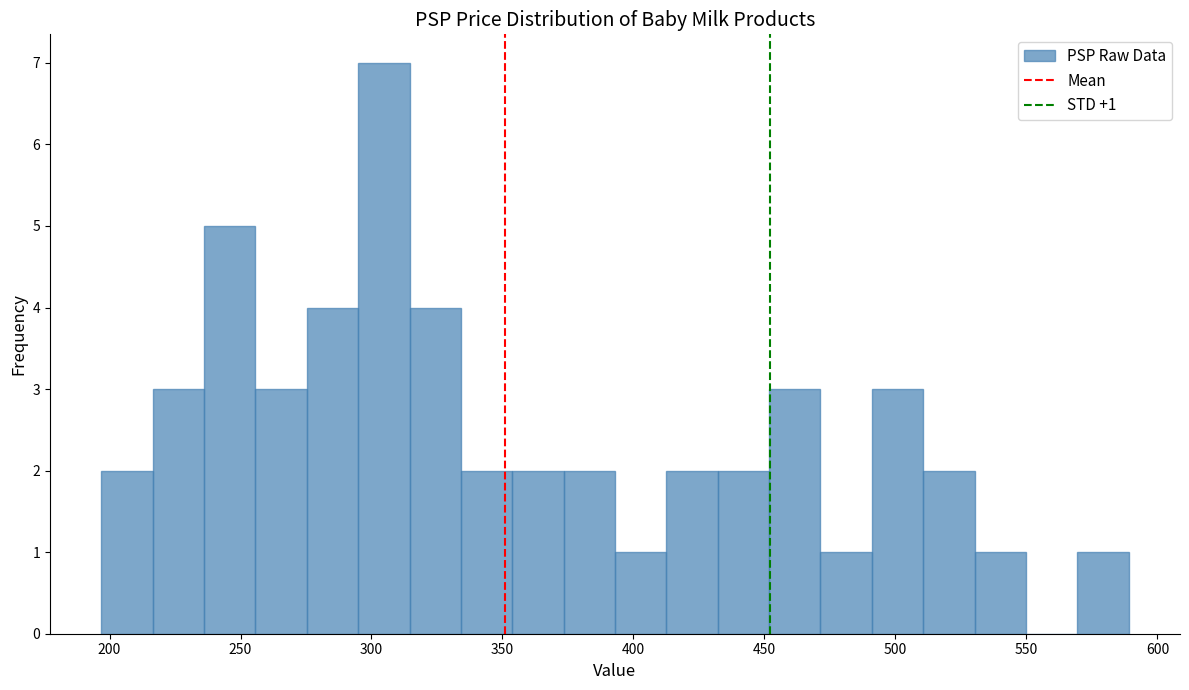

Around what value on the x-axis is the tallest bar? Give the approximate position of its centre, as read against the axis.

305